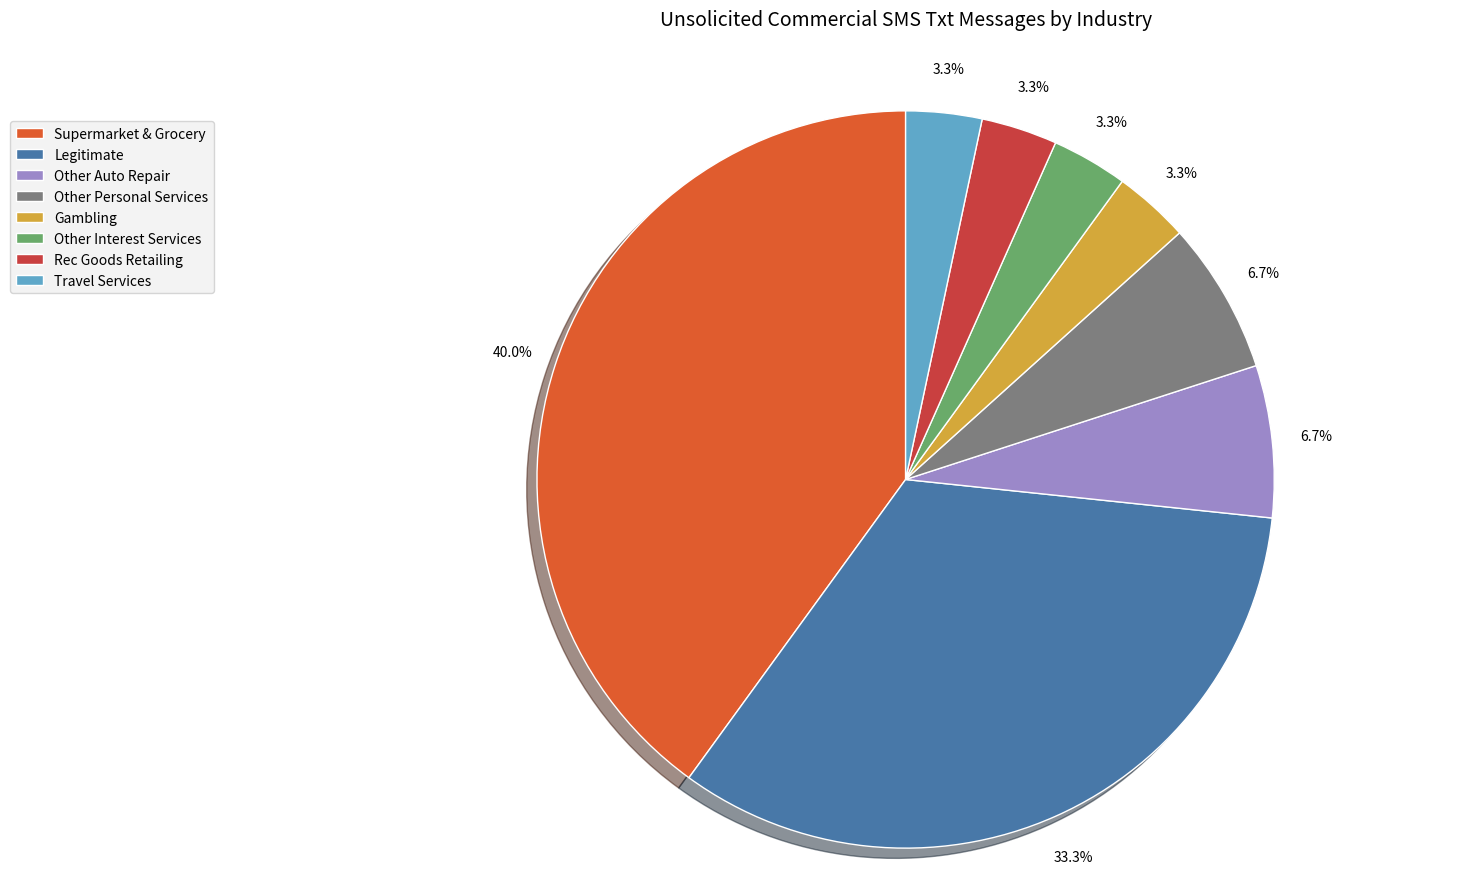

How many segments does this pie chart have?

8